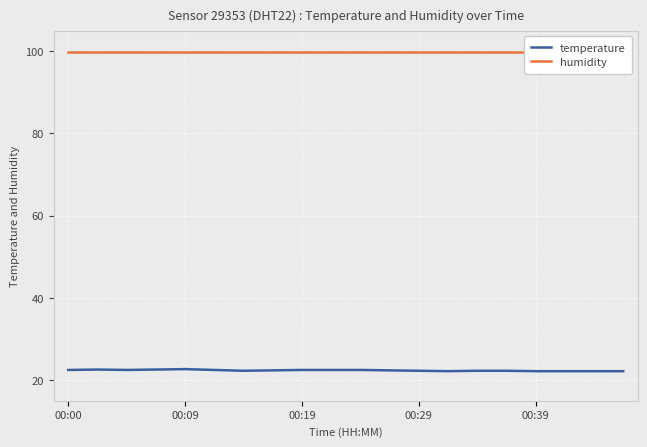

What are all the series names shown in the legend?

temperature, humidity